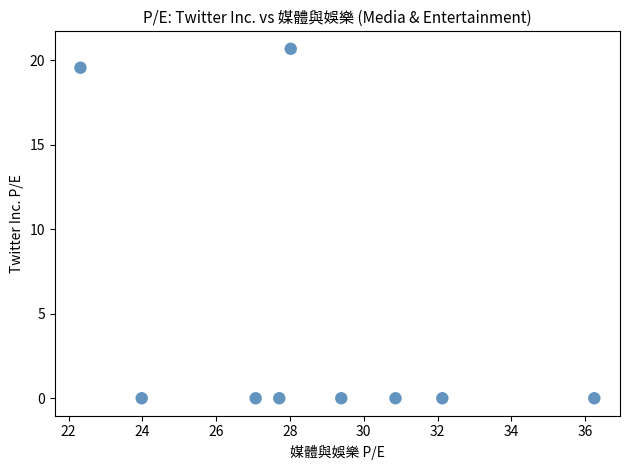

What is the range of X values (max minus min)?

13.9